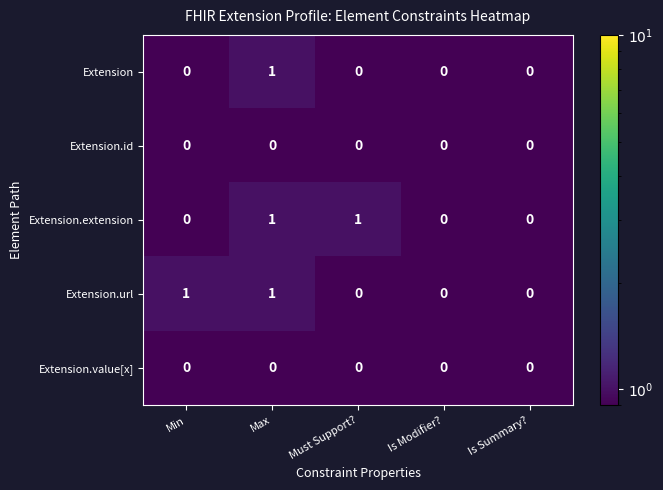

Reading right to left, extract all data points from this chart.

Extension: 0	0	0	1	0
Extension.id: 0	0	0	0	0
Extension.extension: 0	0	1	1	0
Extension.url: 0	0	0	1	1
Extension.value[x]: 0	0	0	0	0